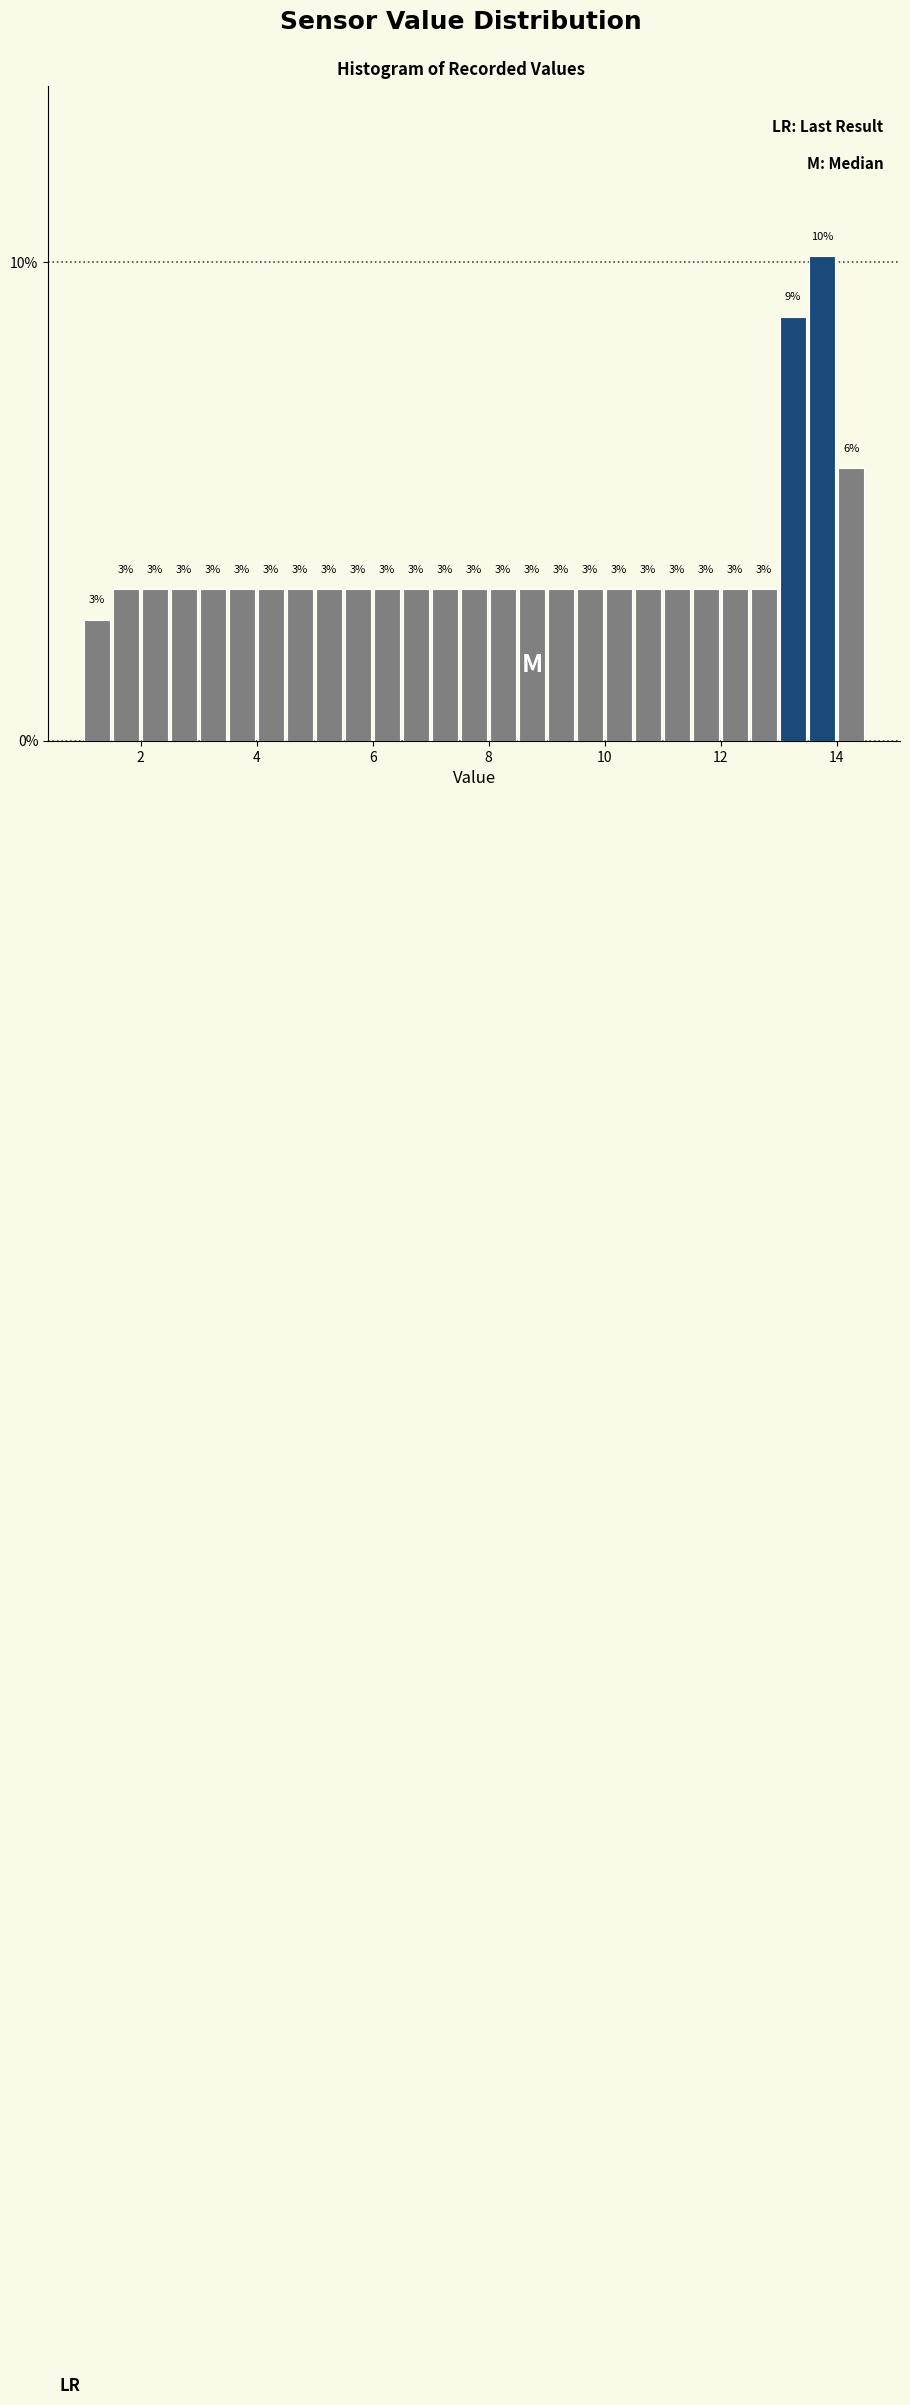

Around what value on the x-axis is the tallest bar? Give the approximate position of its centre, as read against the axis.

13.8